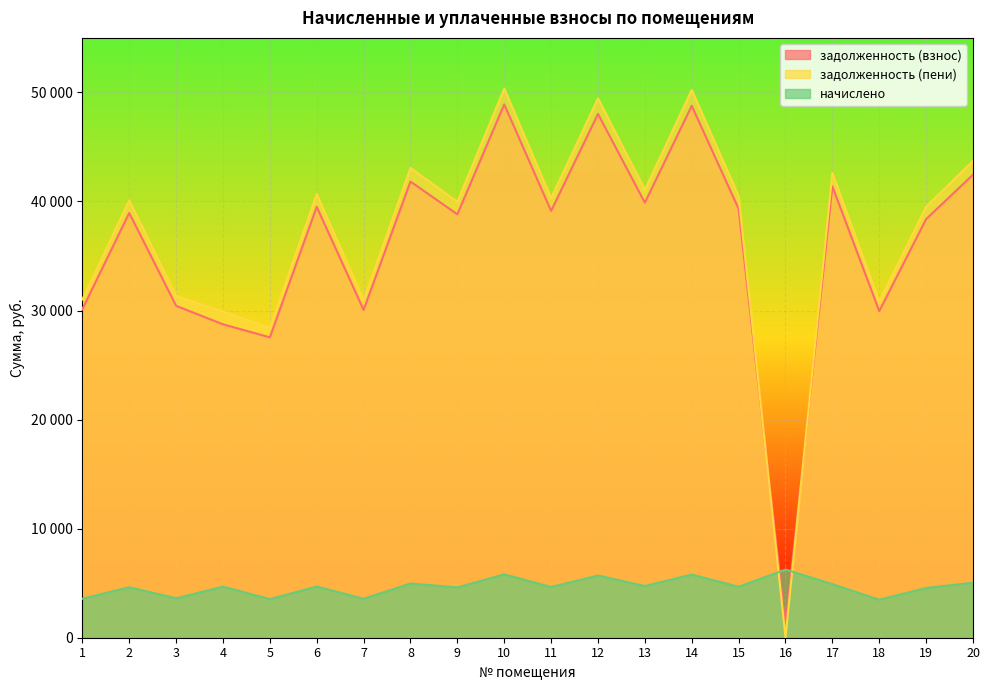

Reading left to right, transcribe all the data shown in this chart.

задолженность (взнос): 30118.3	38947.2	30431.3	28738.1	27541.6	39510.7	30055.7	41827.4	38821.9	48903.1	39135.1	48026.6	39886.5	48778.0	39322.8	1018.0	41389.1	29946.1	38383.6	42453.6
задолженность (пени): 31012.9	40104.1	31335.2	29909.9	28426.9	40684.3	30948.5	43069.9	39975.1	50355.7	40297.6	49453.2	41071.3	50227.0	40490.9	37.1	42618.5	30816.6	39523.8	43714.7
начислено: 3578.6	4627.7	3615.8	4687.2	3541.4	4694.6	3571.2	4969.9	4612.8	5810.6	4650.0	5706.5	4739.3	5795.8	4672.3	6249.6	4917.8	3481.9	4560.7	5044.3